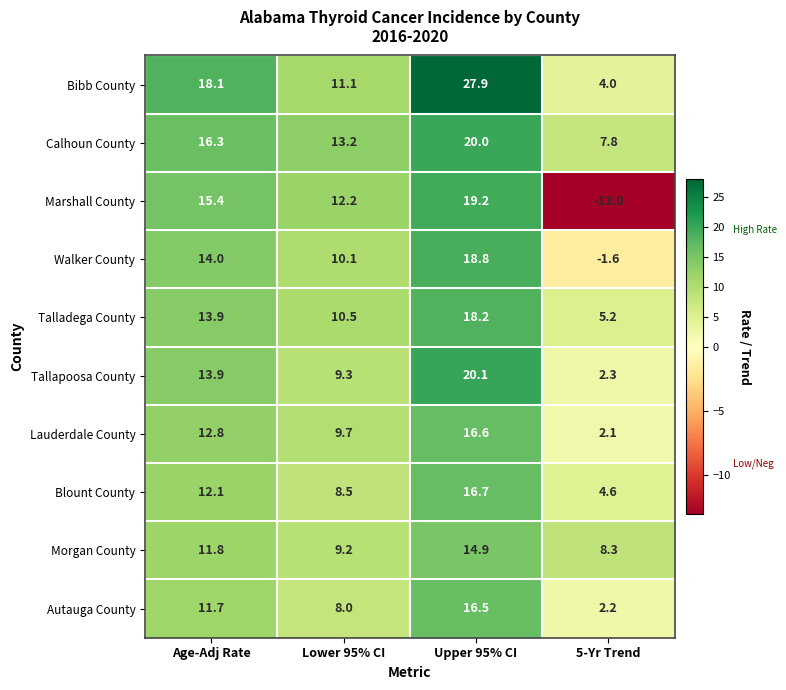

The Lauderdale County series shows 16.6 at Upper 95% CI. True or false?

True